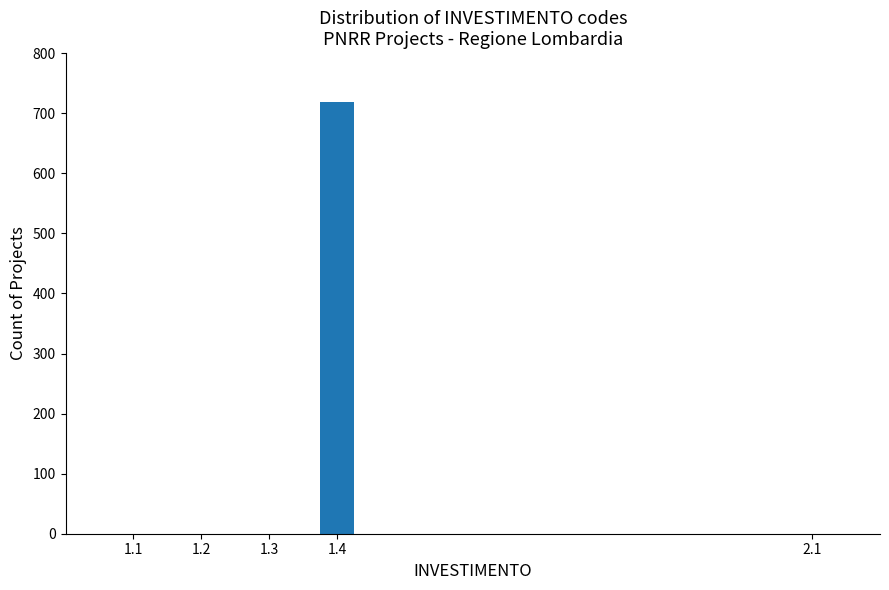

Reading left to right, extract all data points from this chart.

1.1=0	1.2=0	1.3=0	1.4=718	2.1=0